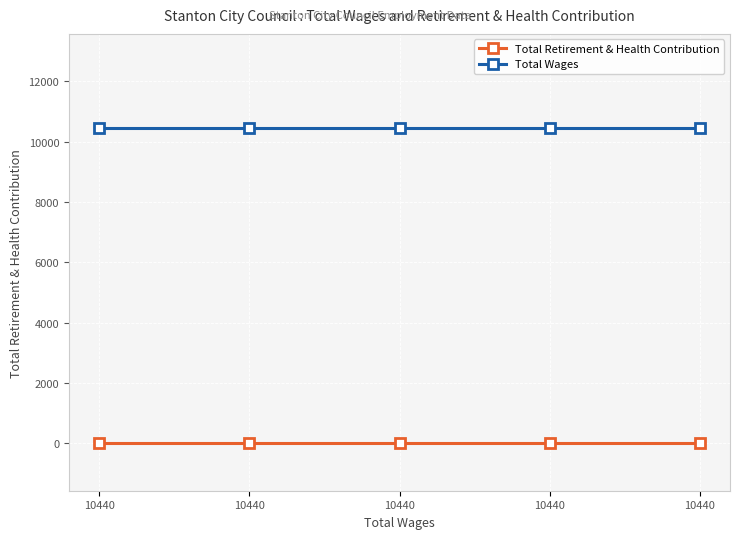

How many categories are shown in the chart?

5